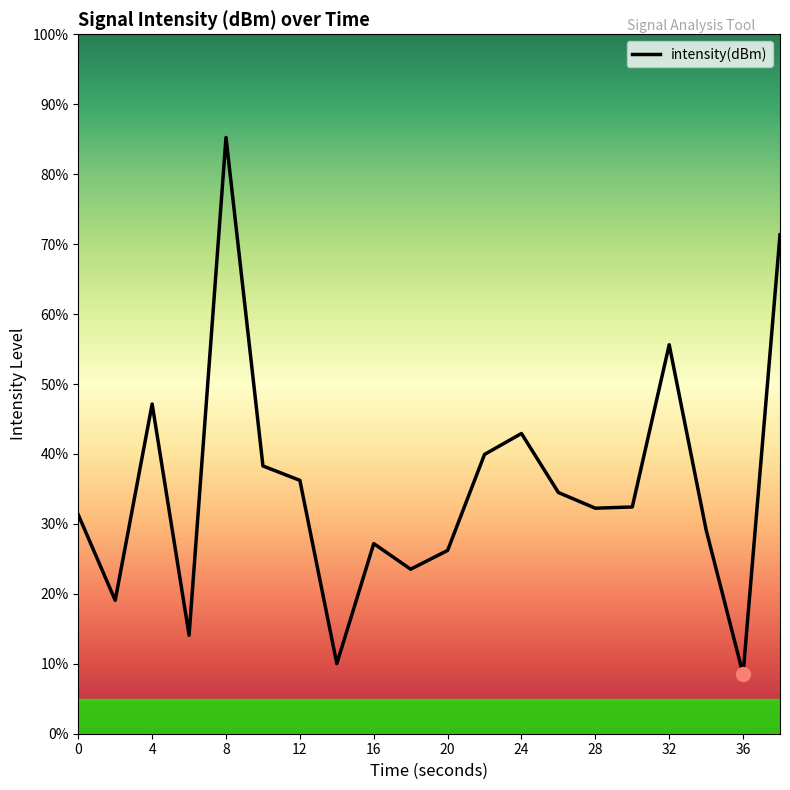

What is the greatest value displayed?

85.2